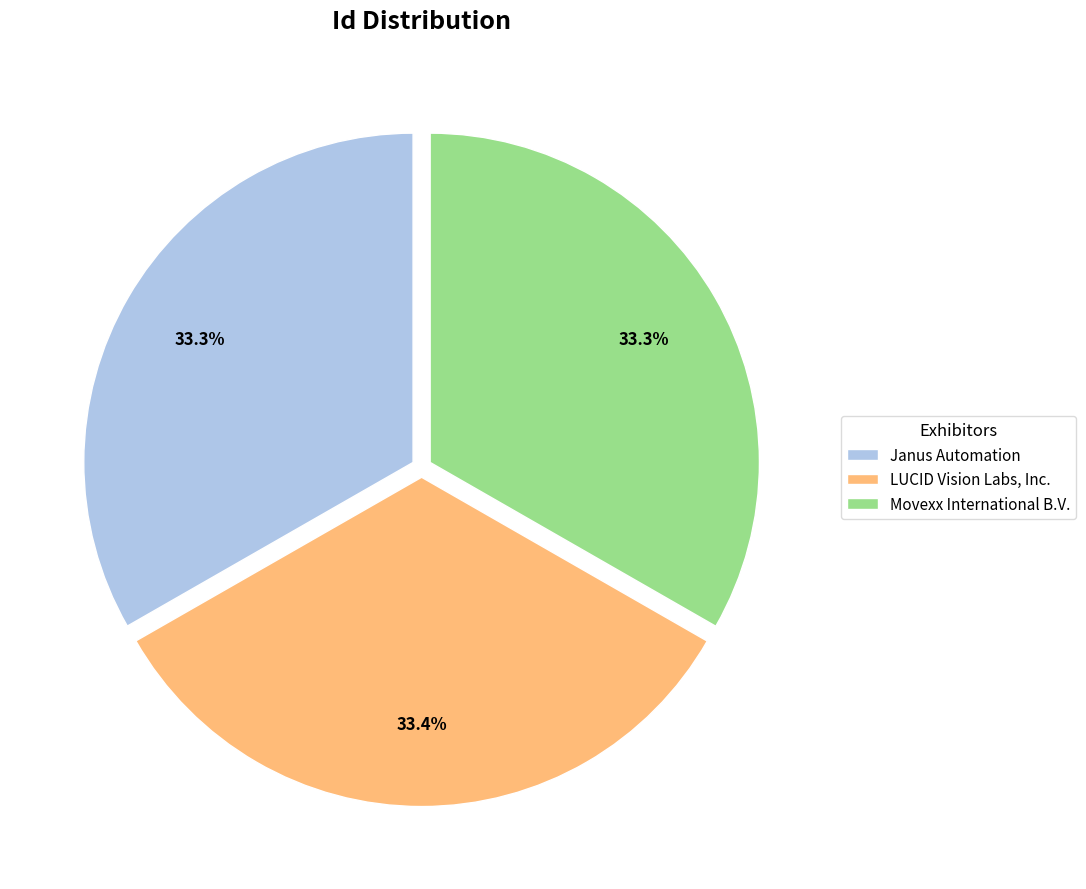

To the nearest percent, what percentage of the pie is LUCID Vision Labs, Inc.?

33%